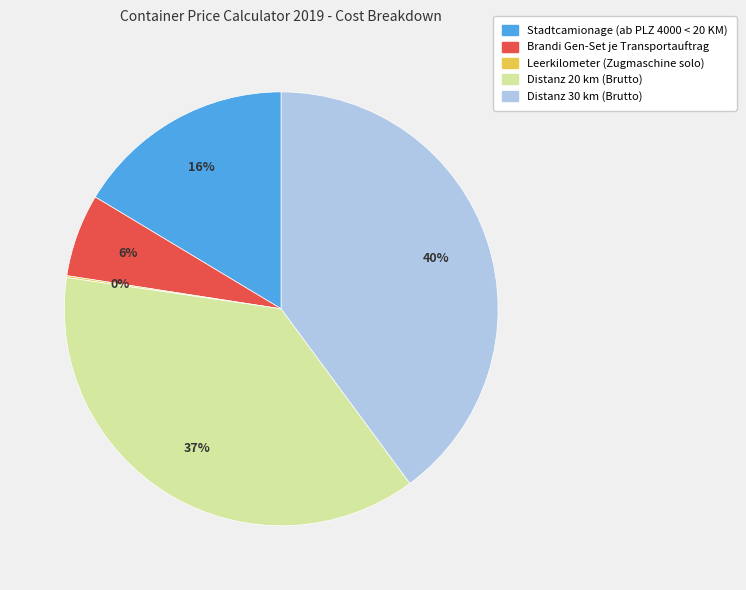

Combined, do Distanz 30 km (Brutto) and Stadtcamionage (ab PLZ 4000 < 20 KM) account for over 50%?

Yes